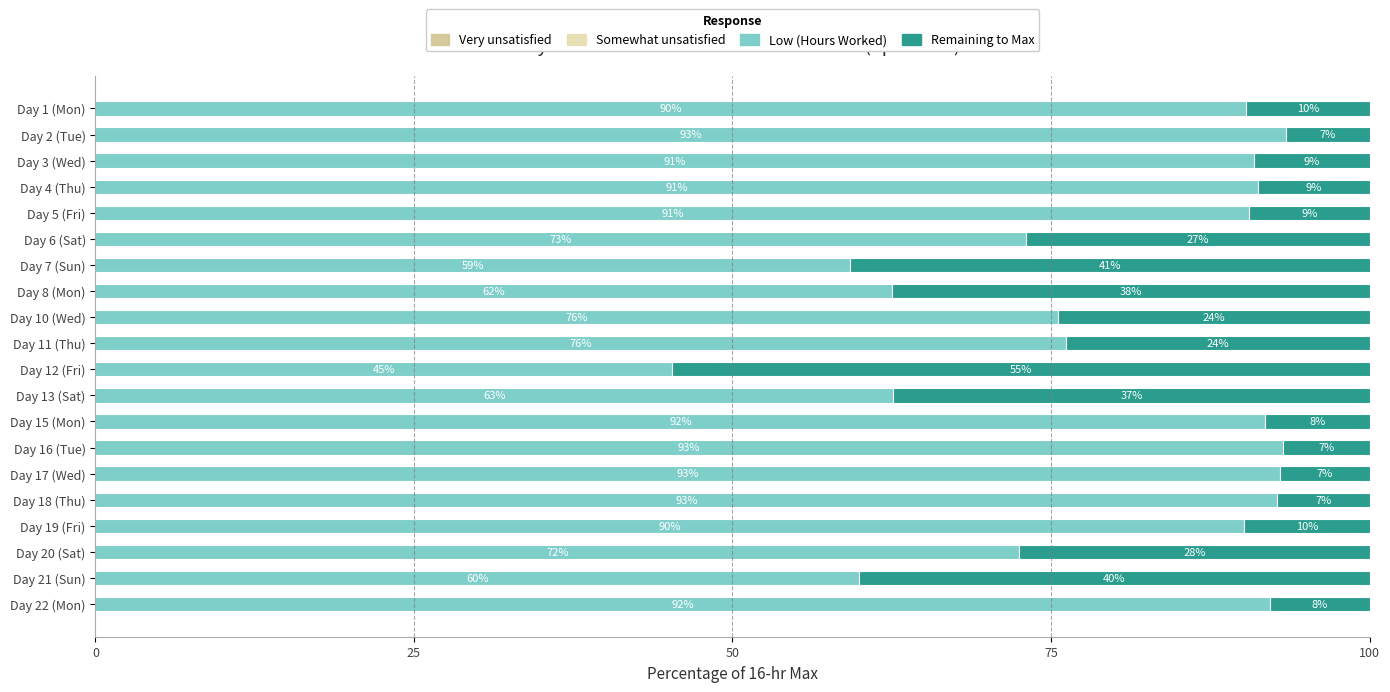

What is the total value across all series at Day 16 (Tue)?

100.0